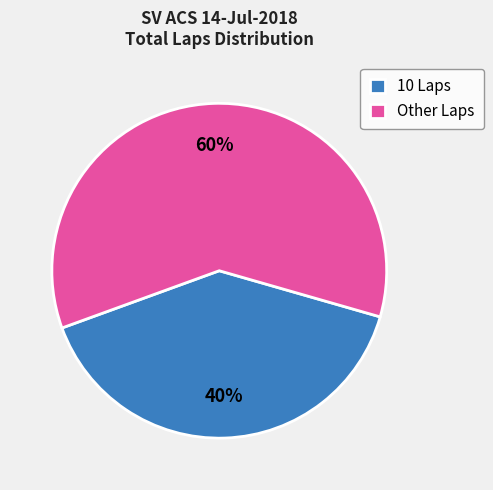

Is the sum of Other Laps and 10 Laps greater than half?

Yes